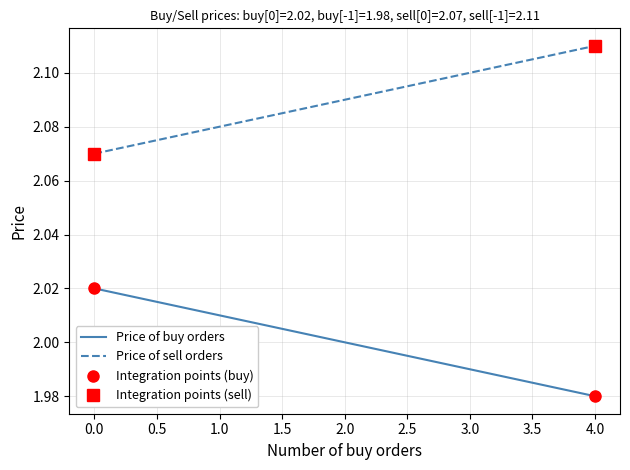

The Price of sell orders series shows 3.1 at 1.0. True or false?

False